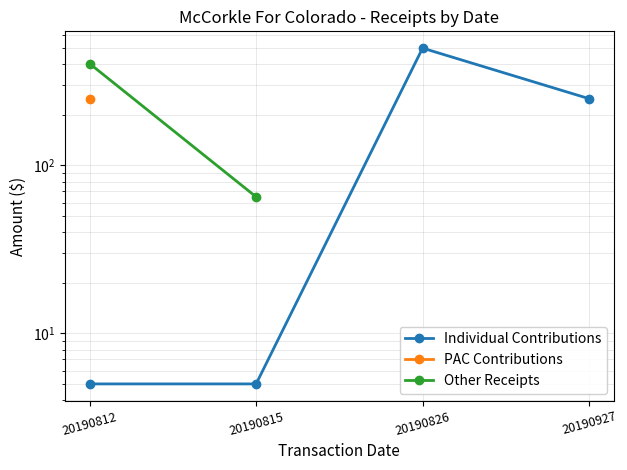

Which series has the largest range (max minus min)?

Individual Contributions